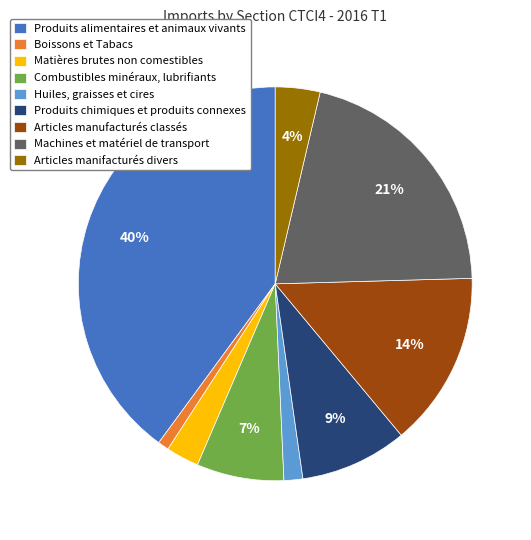

What is the largest slice in the pie chart?

Produits alimentaires et animaux vivants